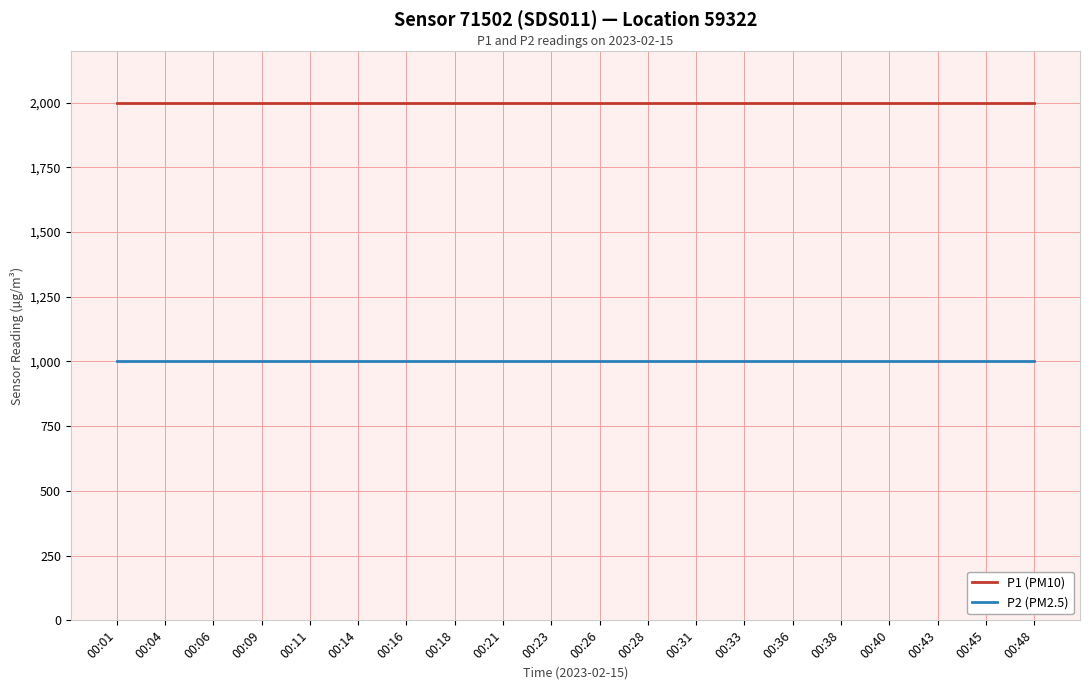

The value of P2 (PM2.5) at 00:38 is 1783.3. True or false?

False